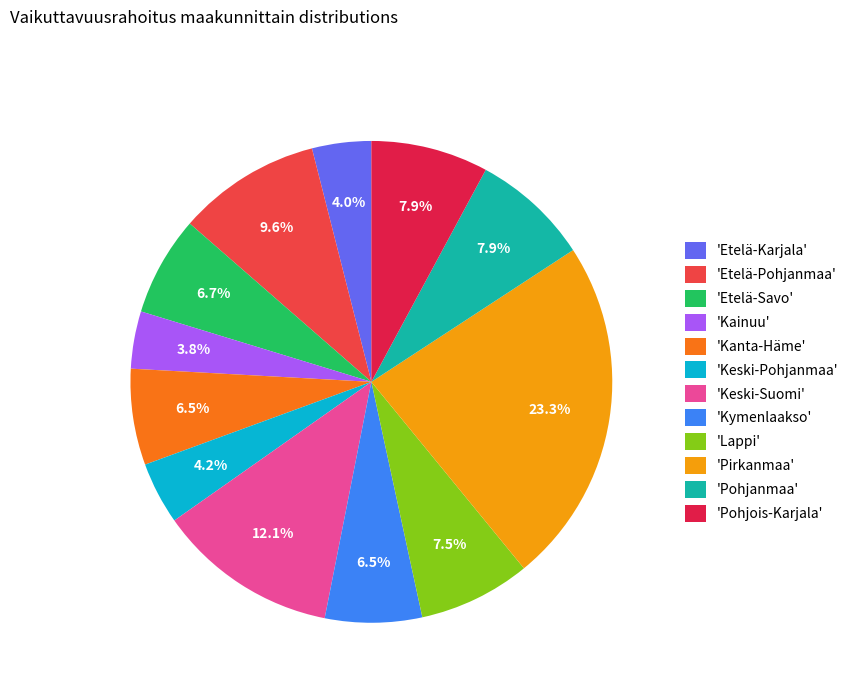

Do 'Keski-Pohjanmaa' and 'Kymenlaakso' together represent more than half of the pie?

No